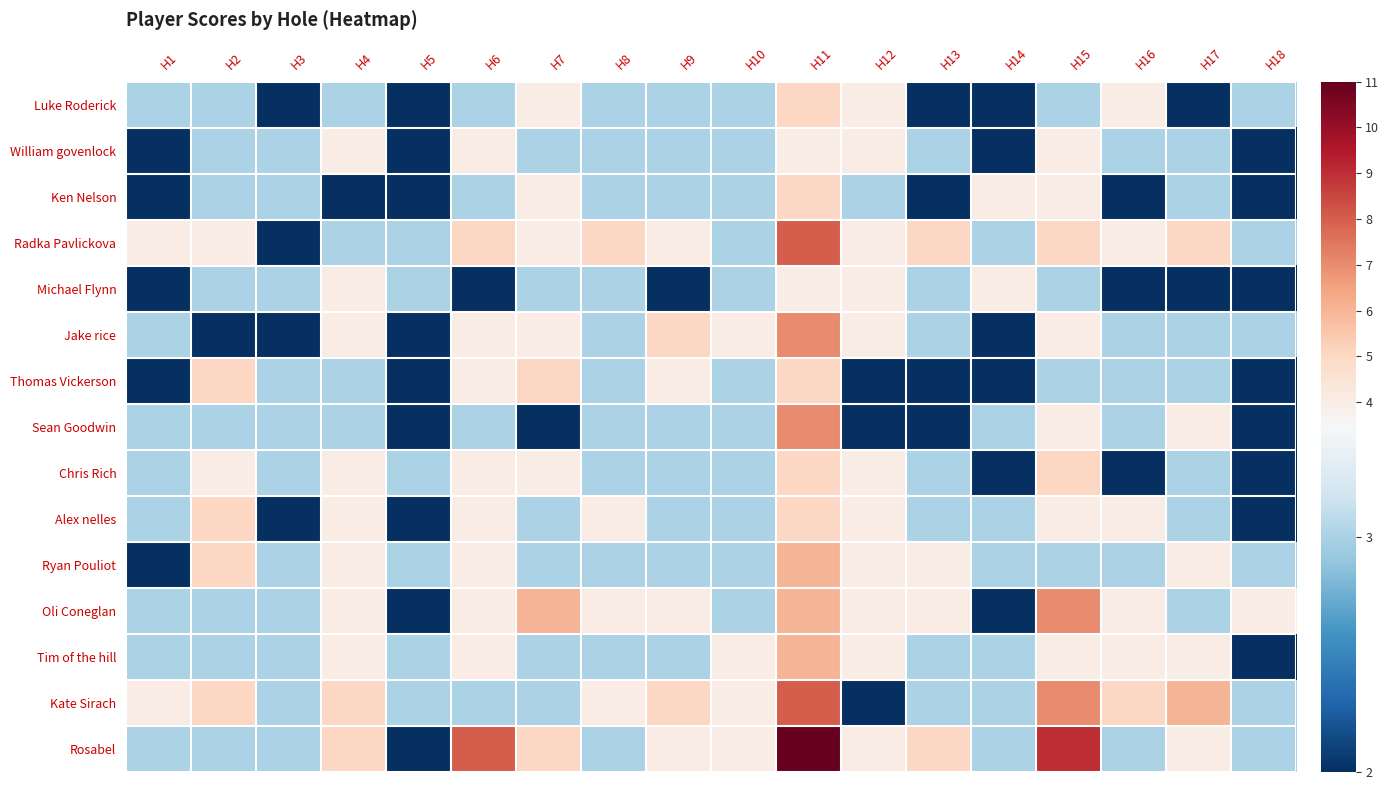

What is the minimum value shown in the chart?

2